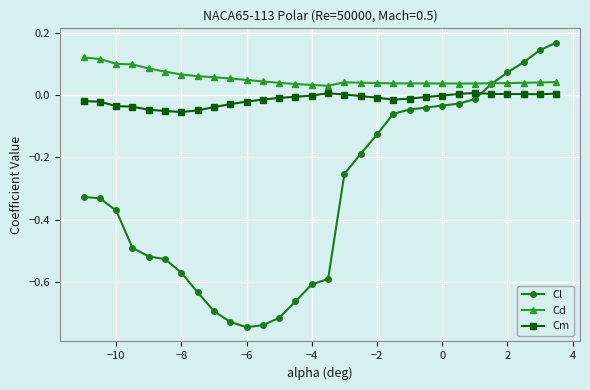

How many data points in Cl are less than 0?

25